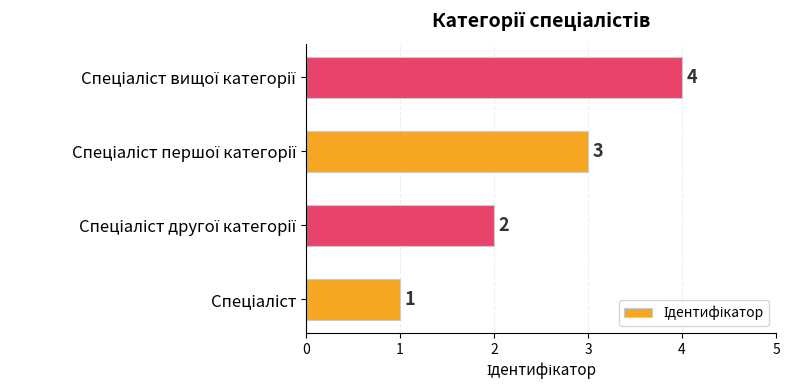

What is the difference between the maximum and minimum values?

3